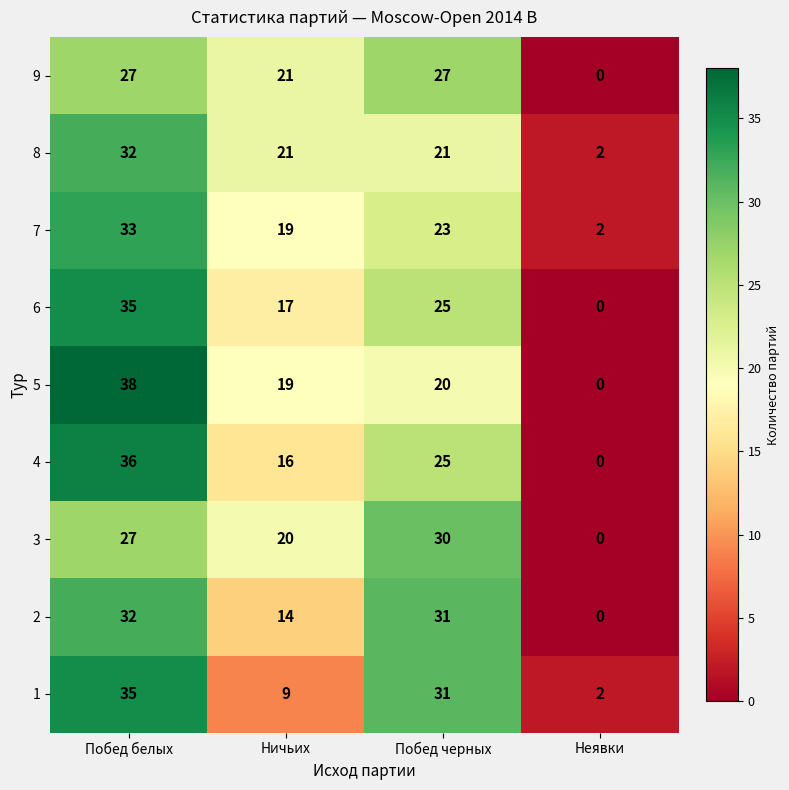

Which series has the widest spread of values?

5